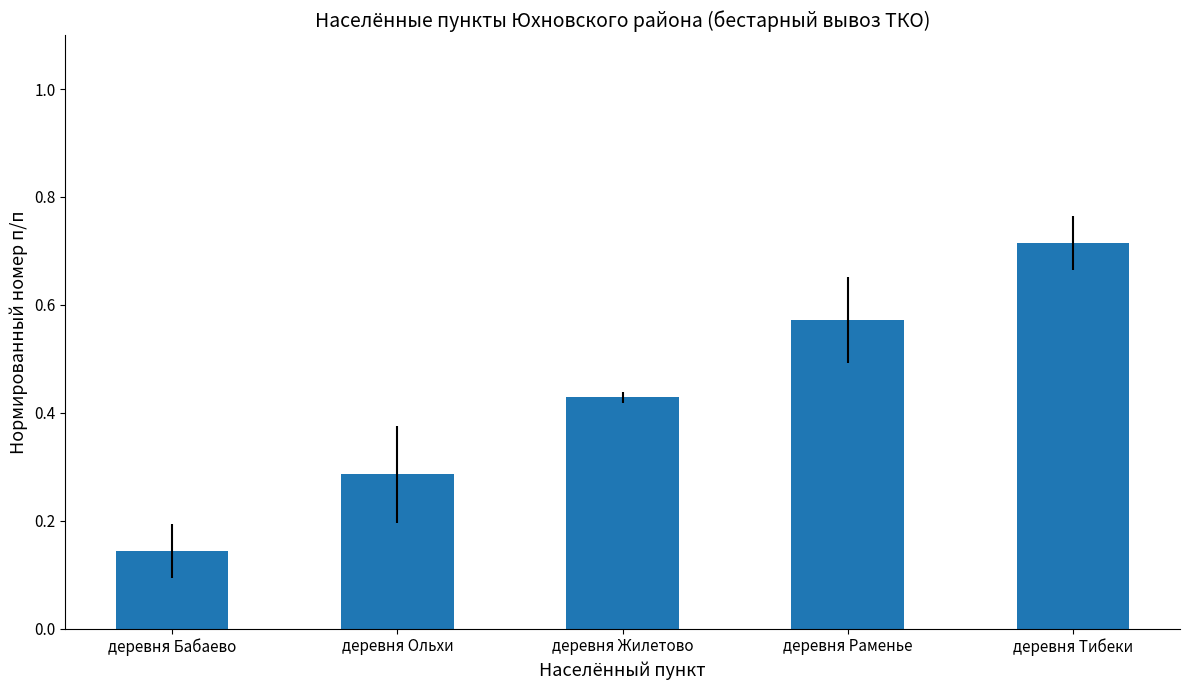

What is the label of the 4th bar from the left?

деревня Раменье